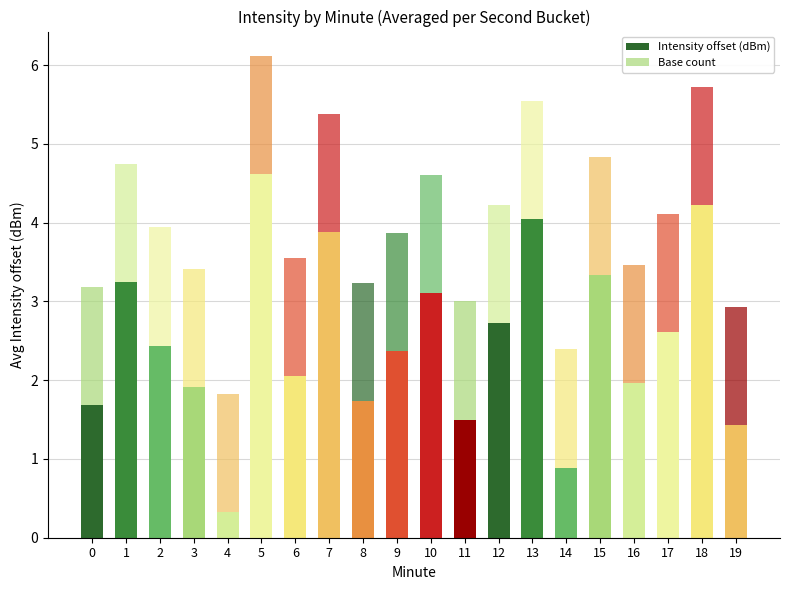

How many categories are shown in the chart?

20